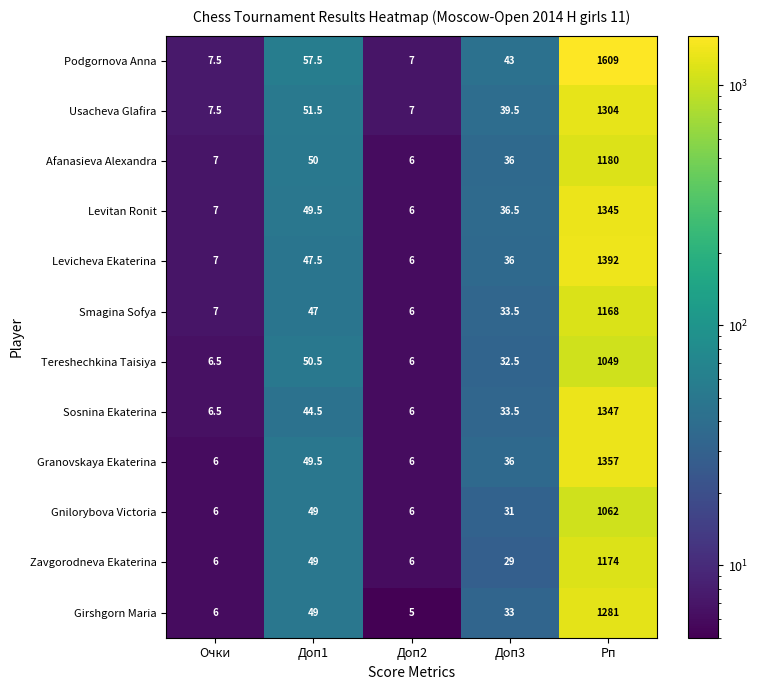

Which series changed the most between Доп1 and Доп3?

Zavgorodneva Ekaterina